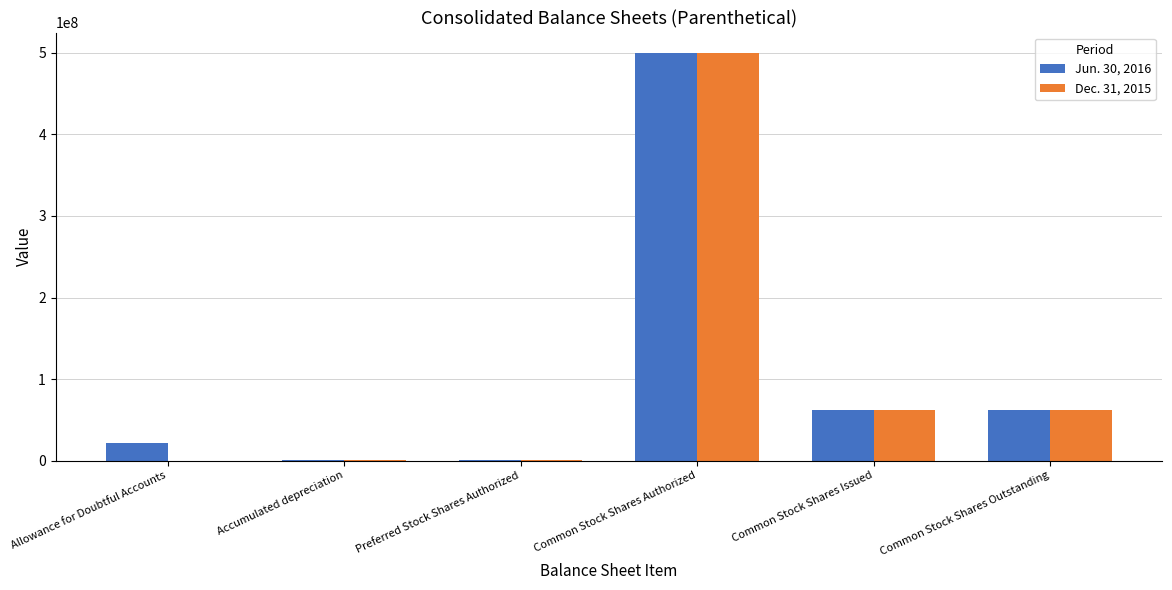

Which series changed the most between Common Stock Shares Authorized and Common Stock Shares Issued?

Dec. 31, 2015